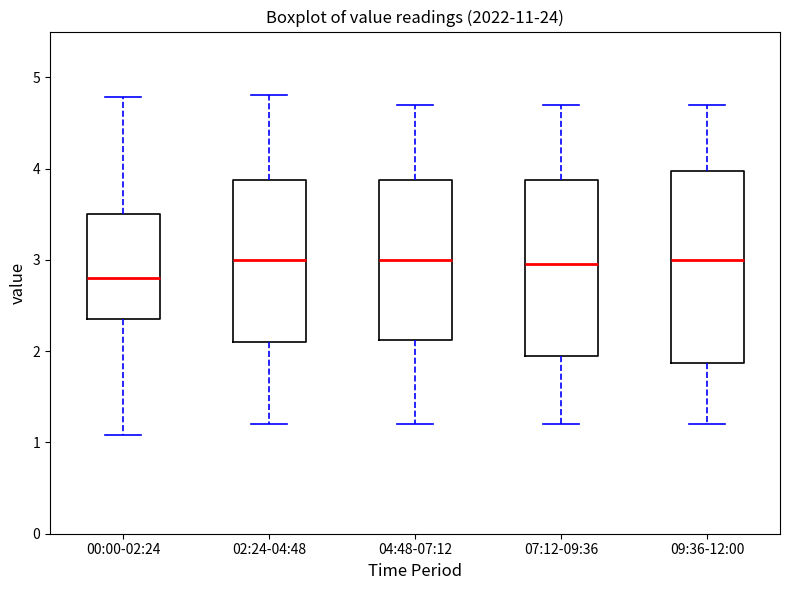

Which box is the tallest, from its lower edge to its upper edge?

09:36-12:00